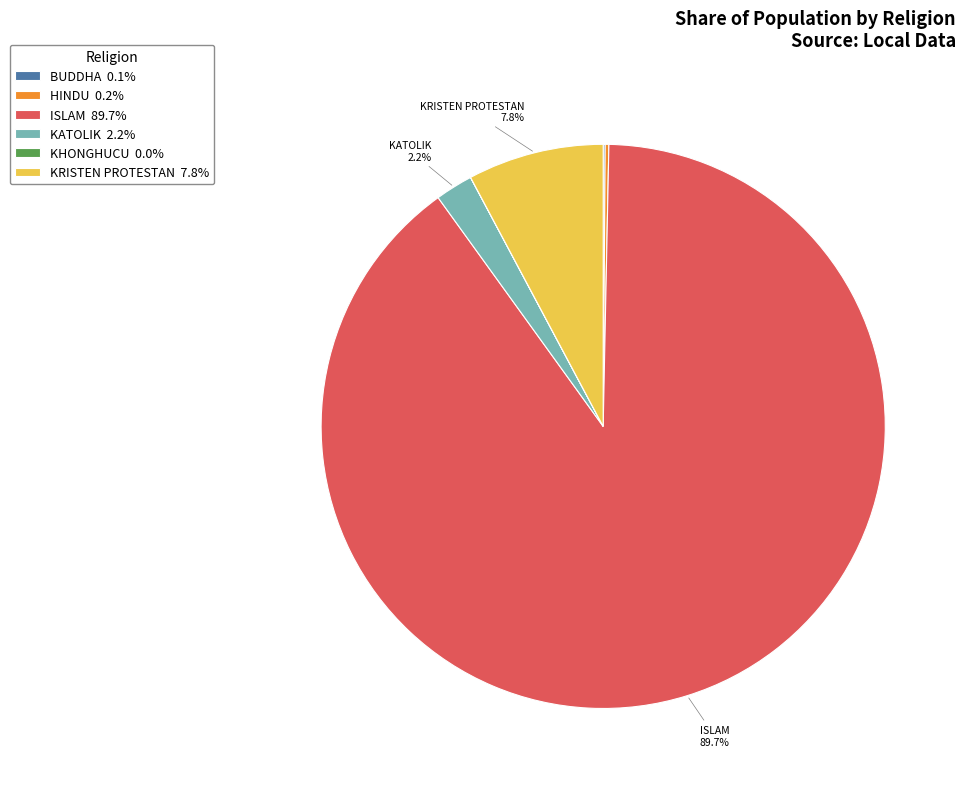

Is there a majority slice in this chart?

Yes